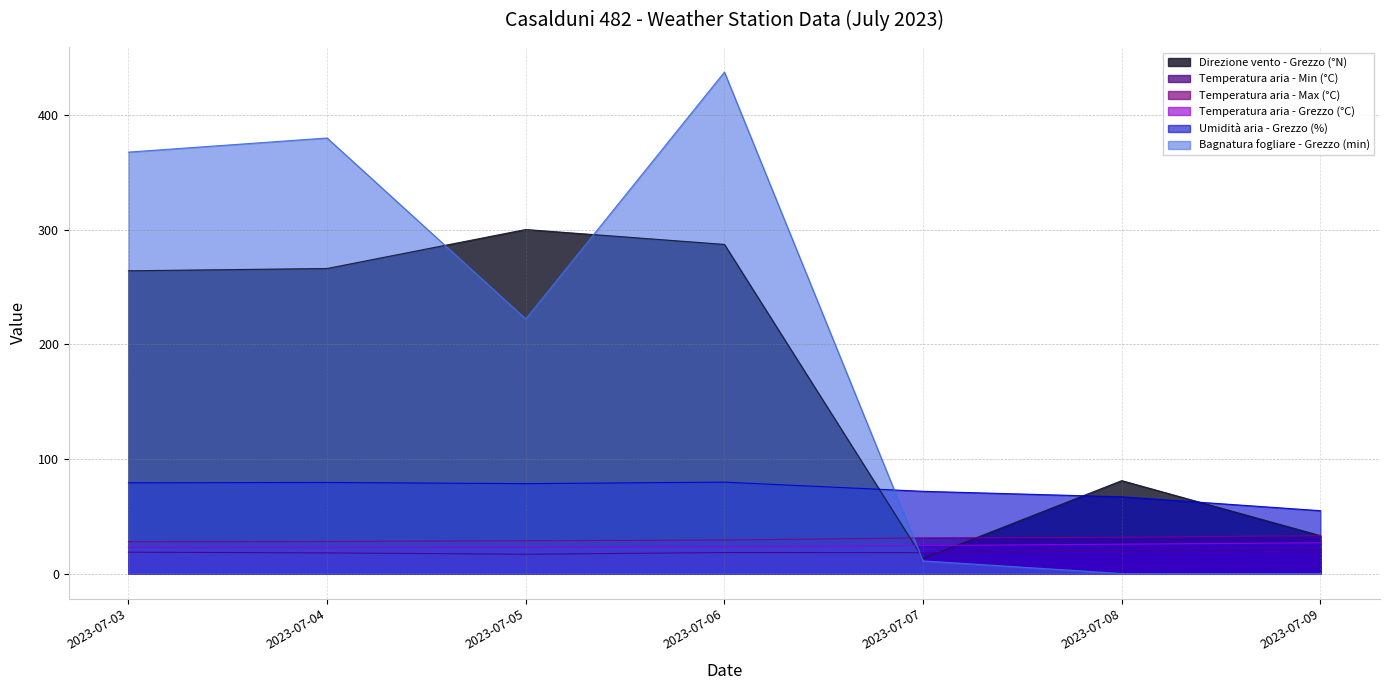

Which series changed the most between 2023-07-05 and 2023-07-09?

Direzione vento - Grezzo (°N)